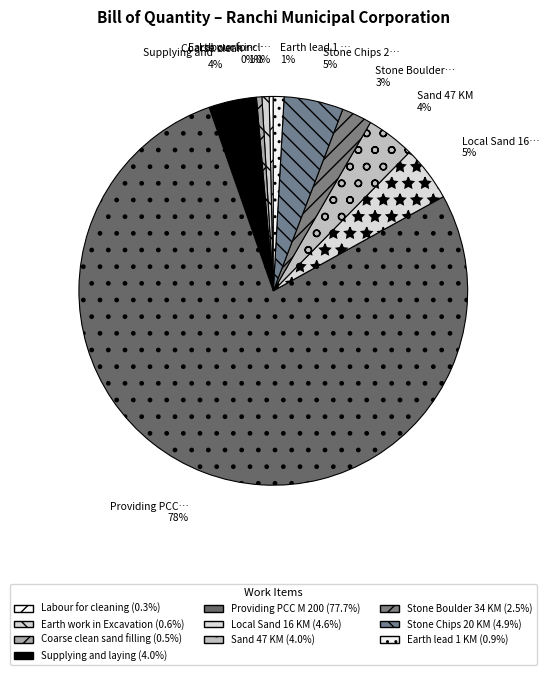

To the nearest percent, what is the average slice percentage?

10%